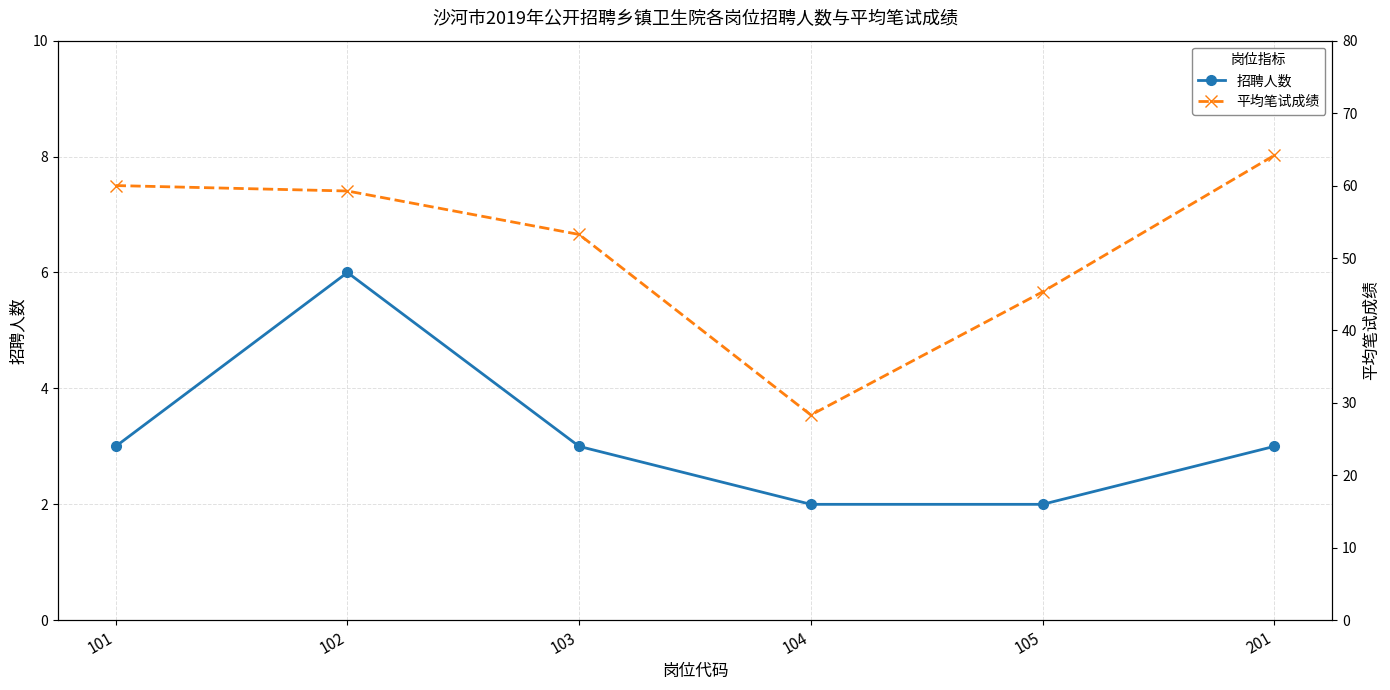

Does the chart have visible grid lines?

Yes